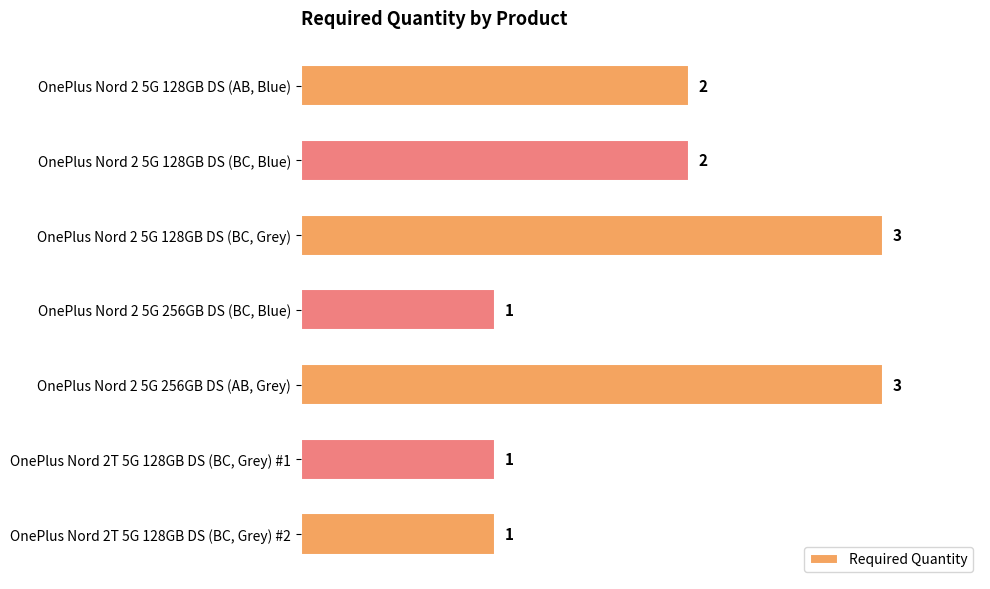

What is the greatest value displayed?

3